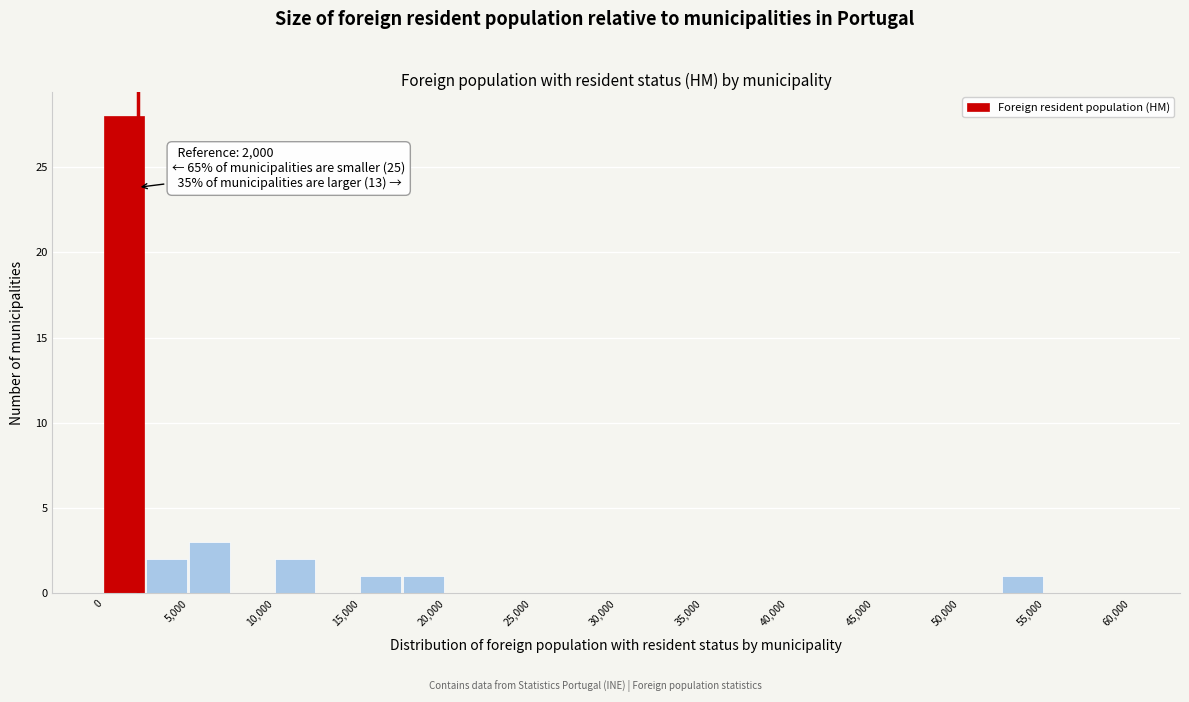

Which range on the x-axis has the tallest bar?

0 to 2500